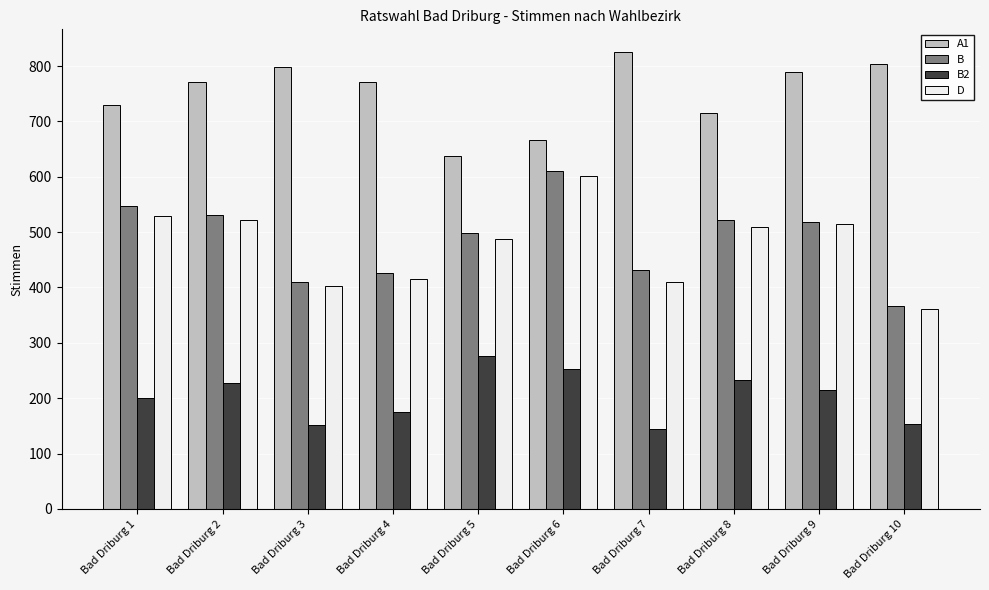

At which category does the chart reach its minimum across all series?

Bad Driburg 7